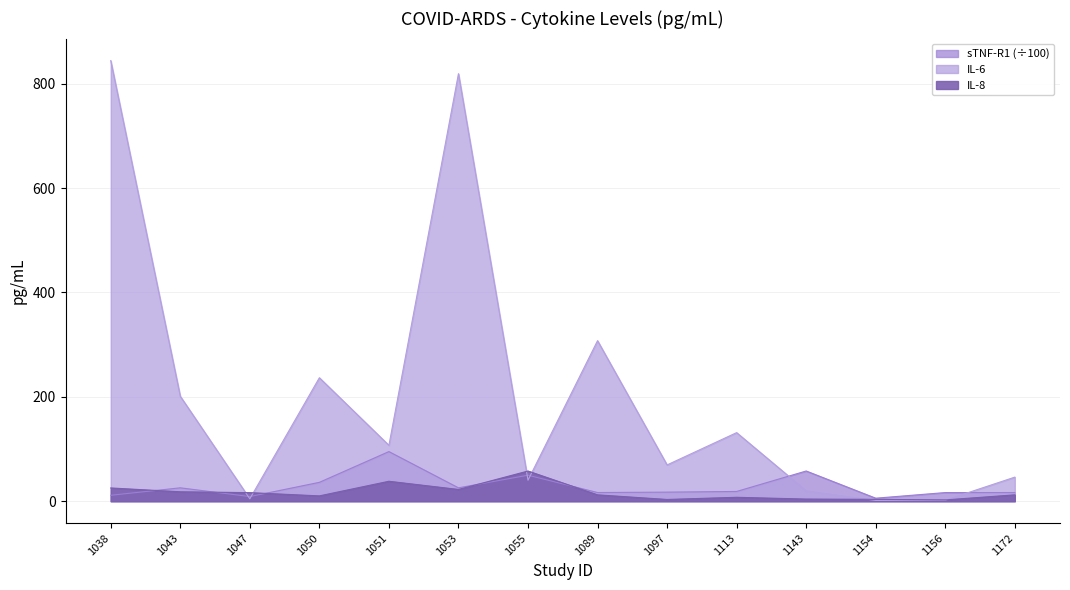

Reading left to right, what are all the values shown in this chart?

IL-6: 1038=844.2	1043=201.1	1047=4.6	1050=236.6	1051=107.1	1053=819.2	1055=40.2	1089=307.6	1097=69.6	1113=131.4	1143=20.0	1154=1.5	1156=1.9	1172=46.1
IL-8: 1038=25.4	1043=18.0	1047=16.4	1050=10.2	1051=38.2	1053=22.5	1055=57.8	1089=12.2	1097=3.3	1113=7.5	1143=4.1	1154=3.6	1156=2.5	1172=12.2
sTNF-R1: 1038=11.3	1043=25.6	1047=8.9	1050=36.1	1051=95.1	1053=25.6	1055=49.8	1089=16.6	1097=17.4	1113=18.7	1143=57.9	1154=5.8	1156=16.5	1172=16.6